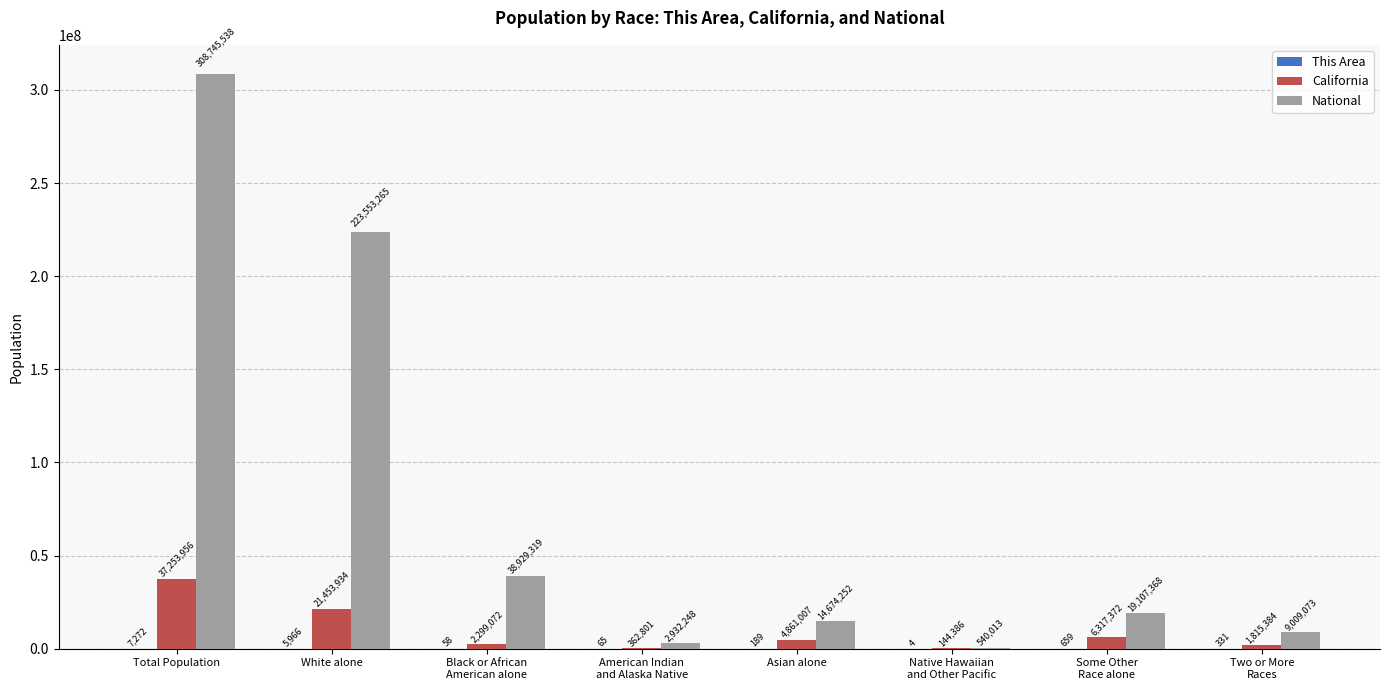

Is the value of National at Native Hawaiian
and Other Pacific greater than the value of California at White alone?

No